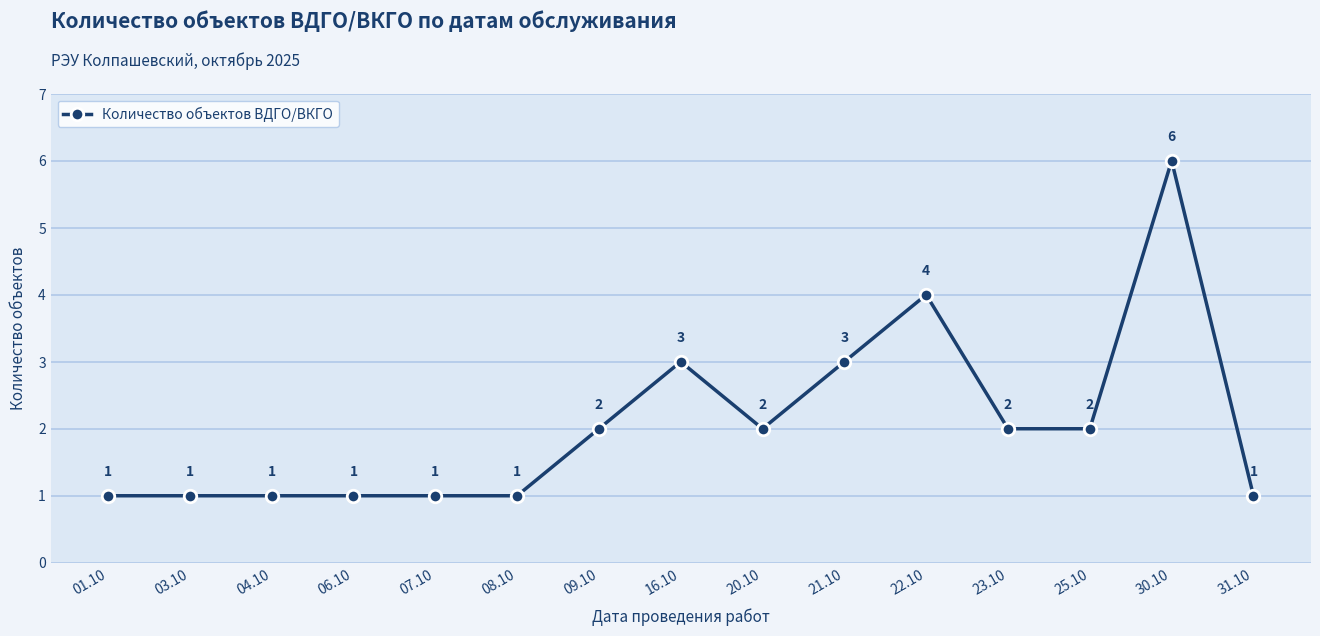

Reading right to left, list all the values displayed in this chart.

1	6	2	2	4	3	2	3	2	1	1	1	1	1	1